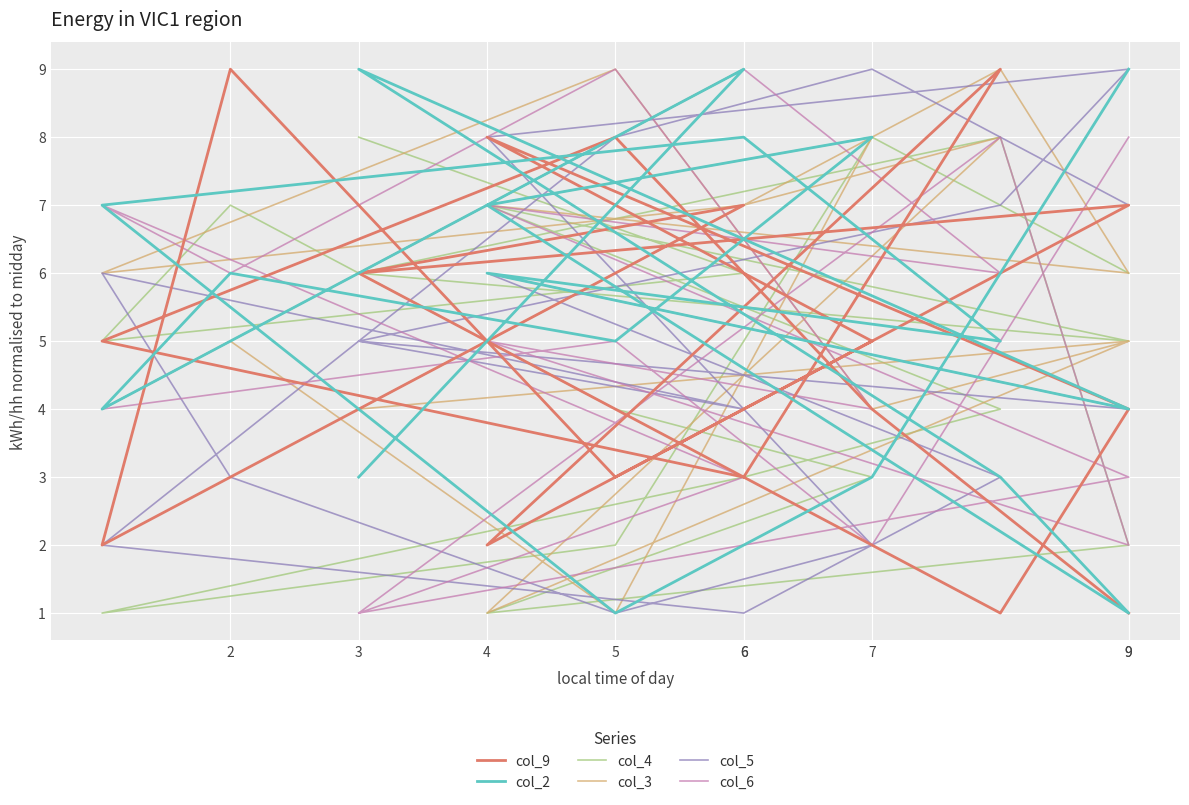

How many series are shown in this chart?

6